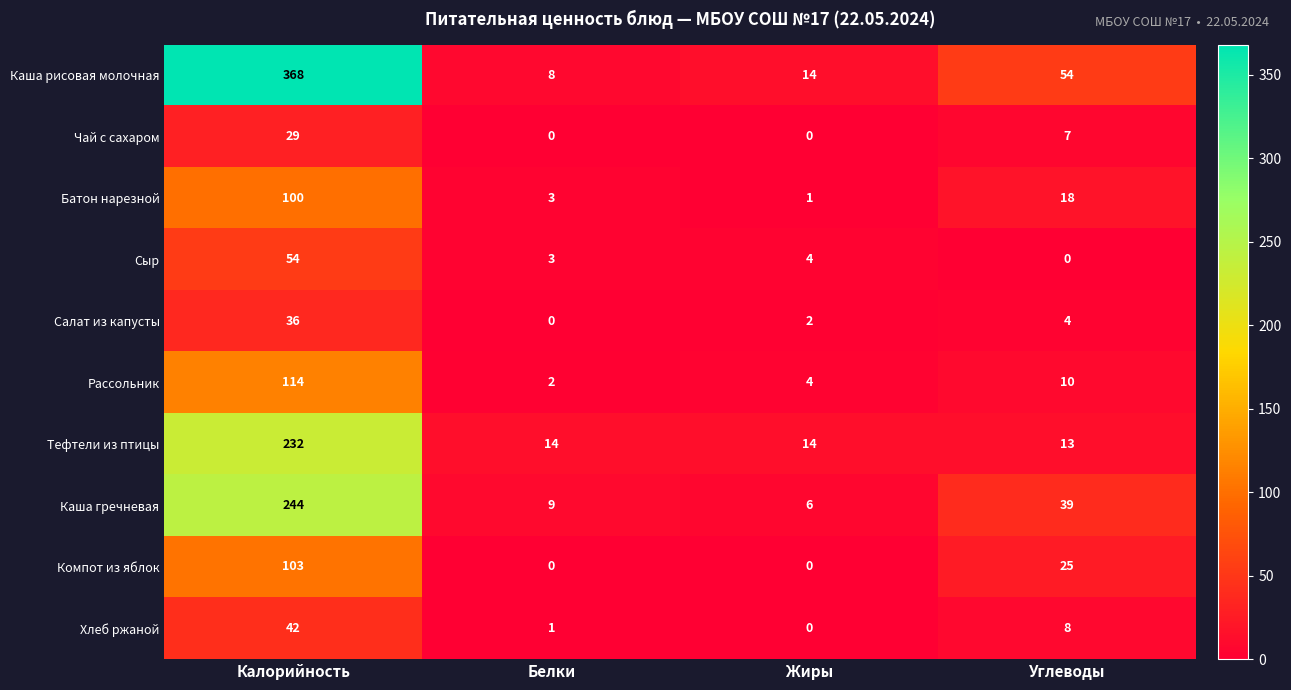

Which series has the widest spread of values?

Каша рисовая молочная